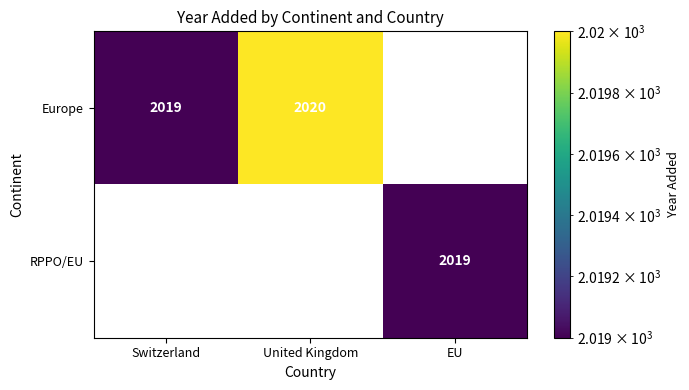

True or false: RPPO/EU has a value of 2926.3 at EU.

False